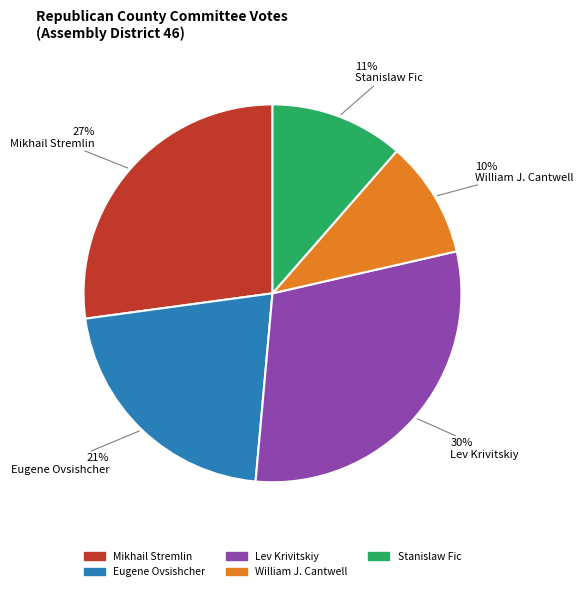

To the nearest percent, what is the difference between the largest and smallest slice percentages?

20%